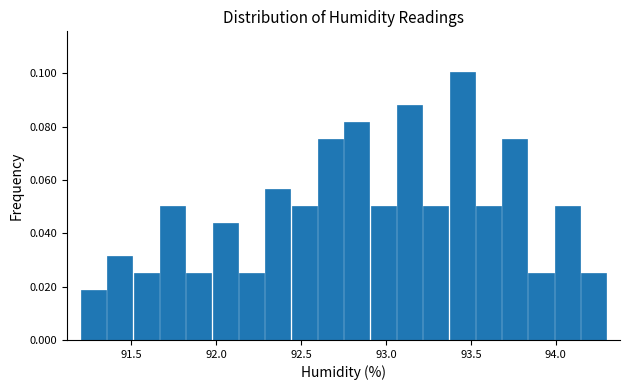

Read against the x-axis, roughly where is the centre of the tallest bar?

93.45